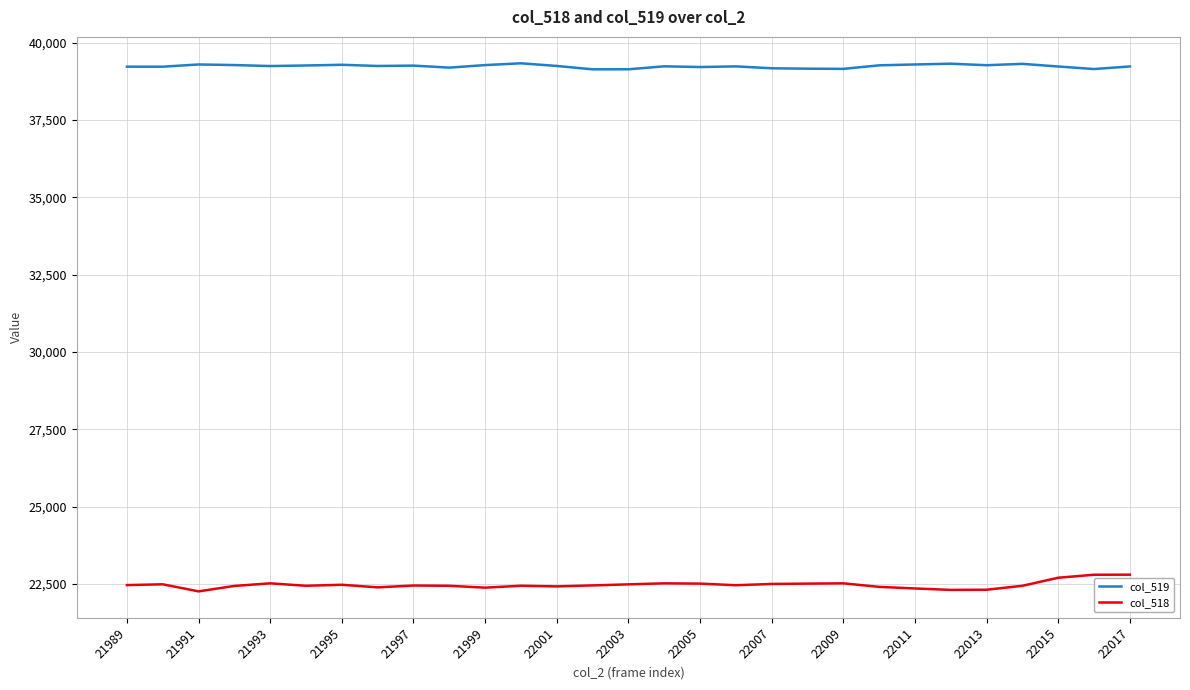

What are all the series names shown in the legend?

col_519, col_518